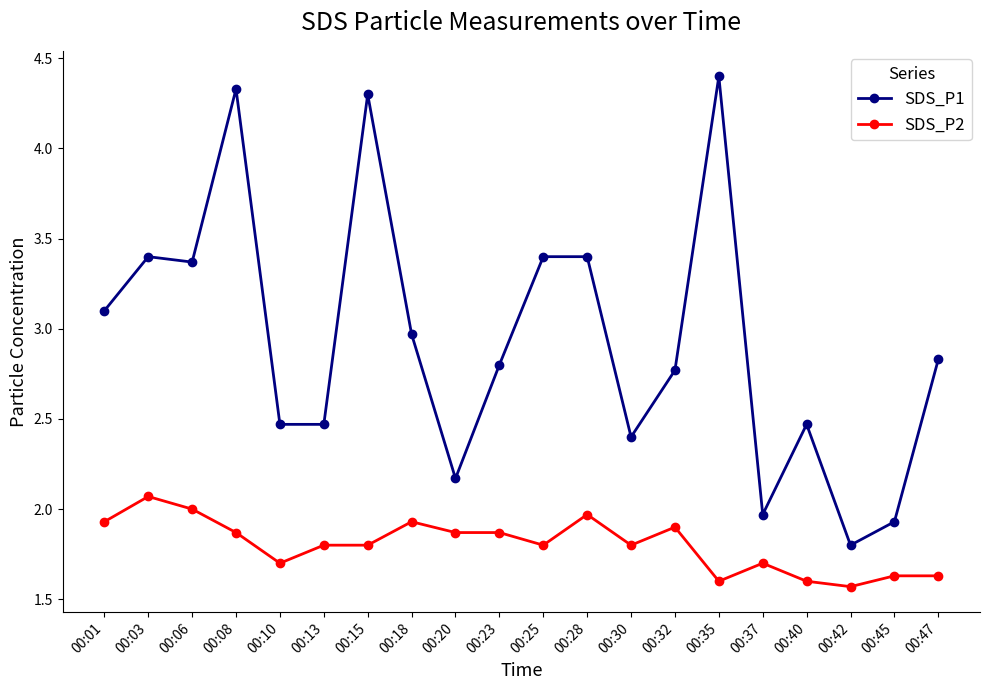

Rank the series at 00:28 from highest to lowest value.

SDS_P1, SDS_P2